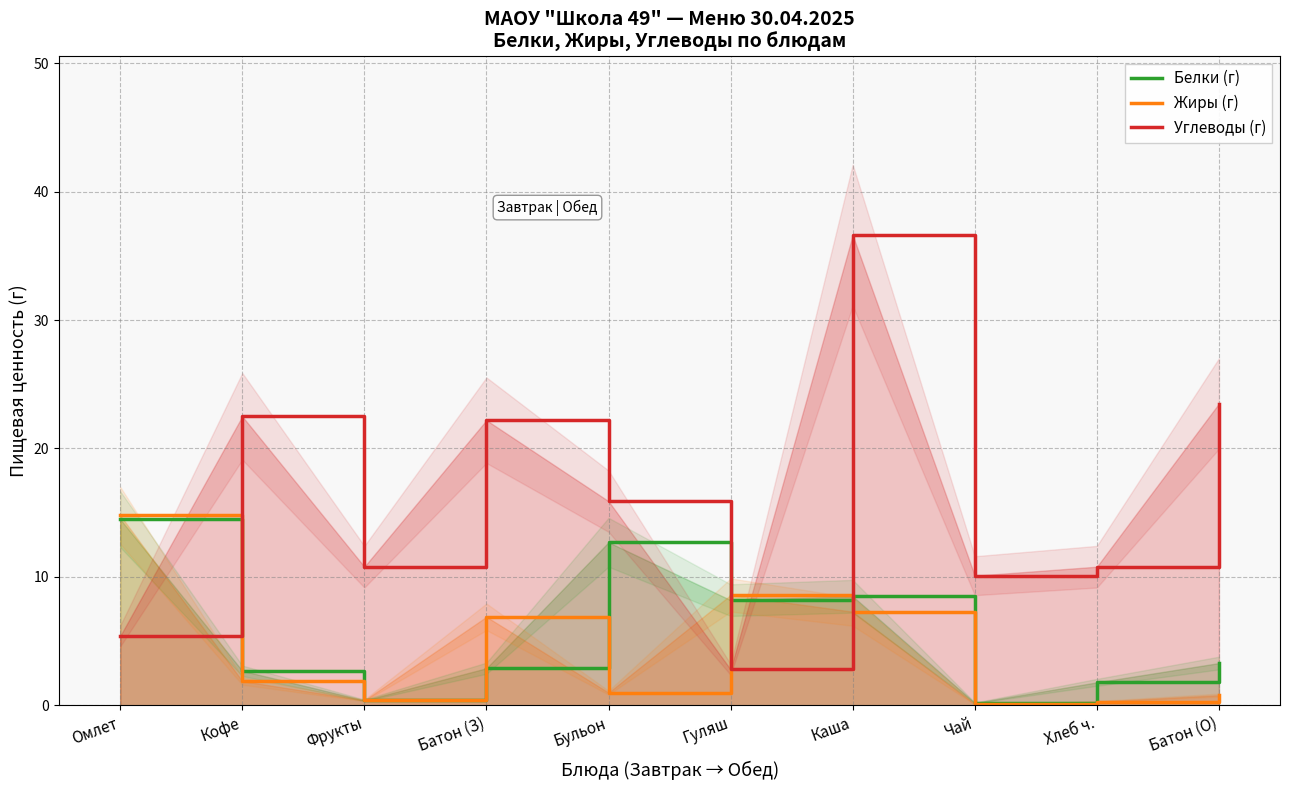

What are all the series names shown in the legend?

Белки (г), Жиры (г), Углеводы (г)